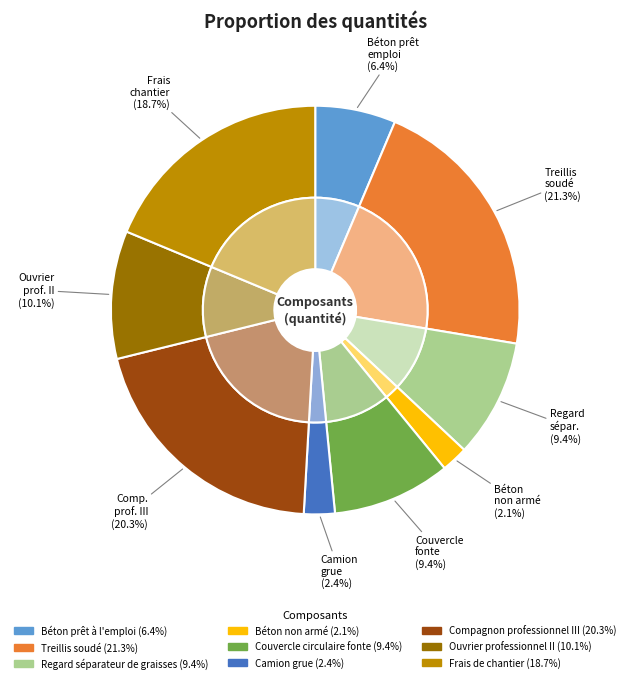

To the nearest percent, what portion does Couvercle circulaire fonte represent?

9%